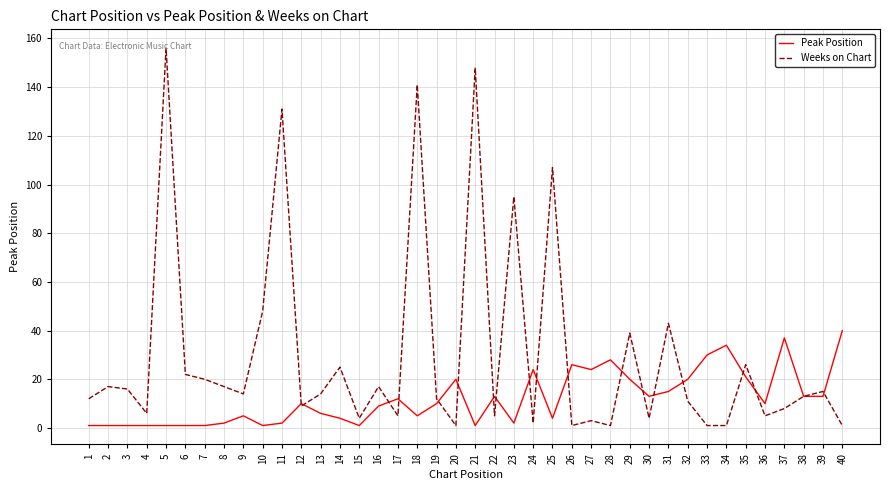

Which series ends up on top after the final intersection of Peak Position and Weeks on Chart?

Peak Position